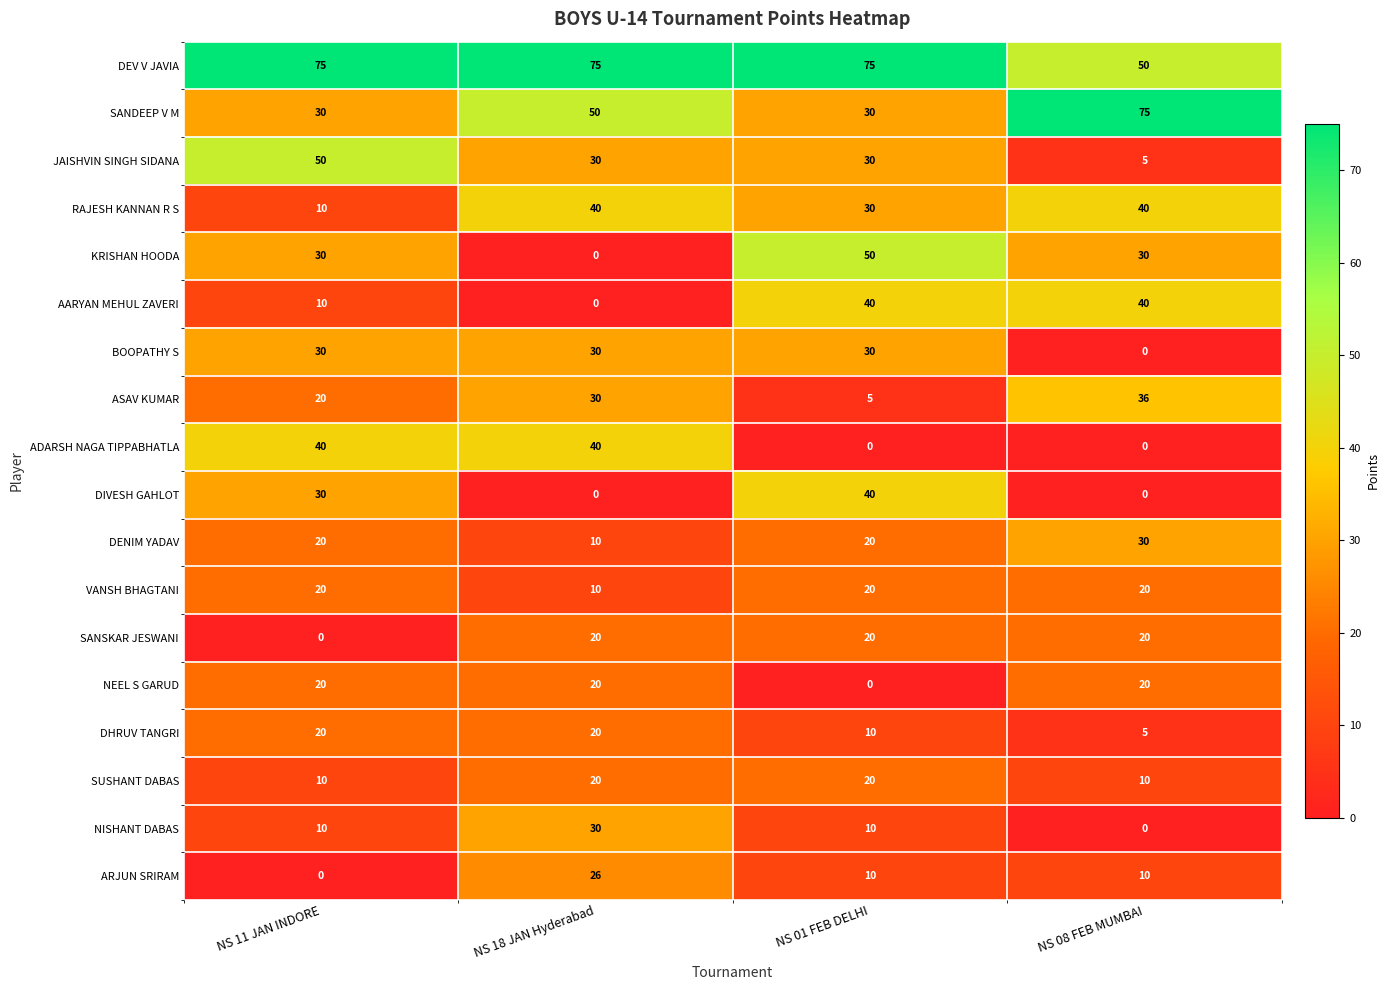

At which category is the sum across all series the highest?

NS 18 JAN Hyderabad